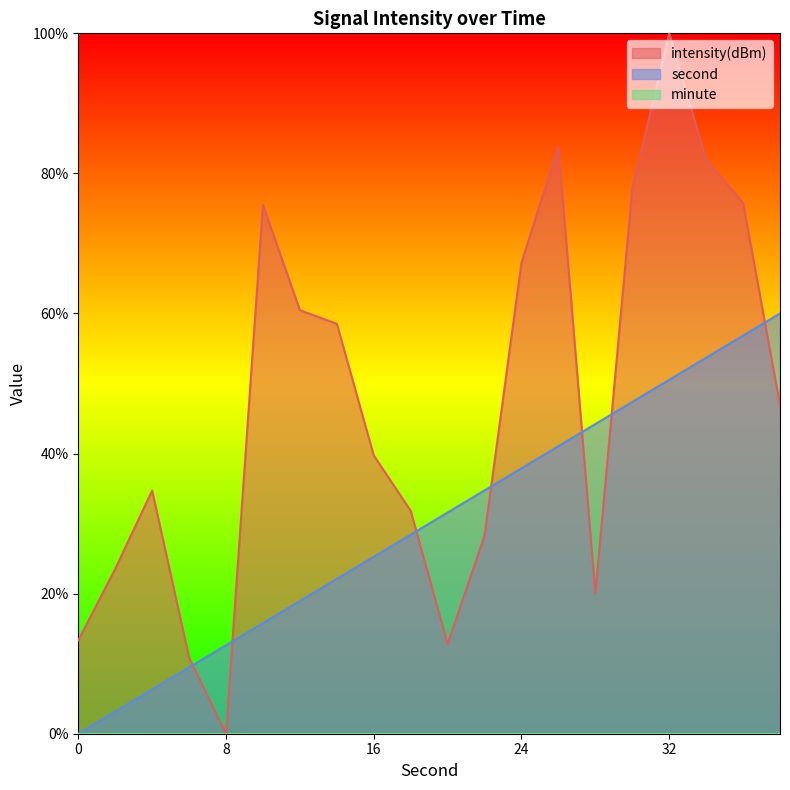

At which label does second first exceed 31?

20